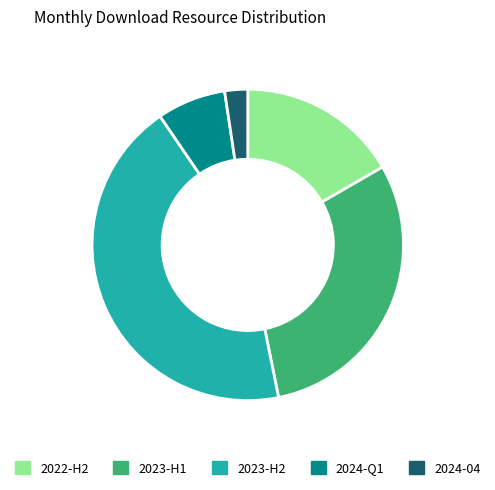

Is 2023-H1 the majority of the pie?

No